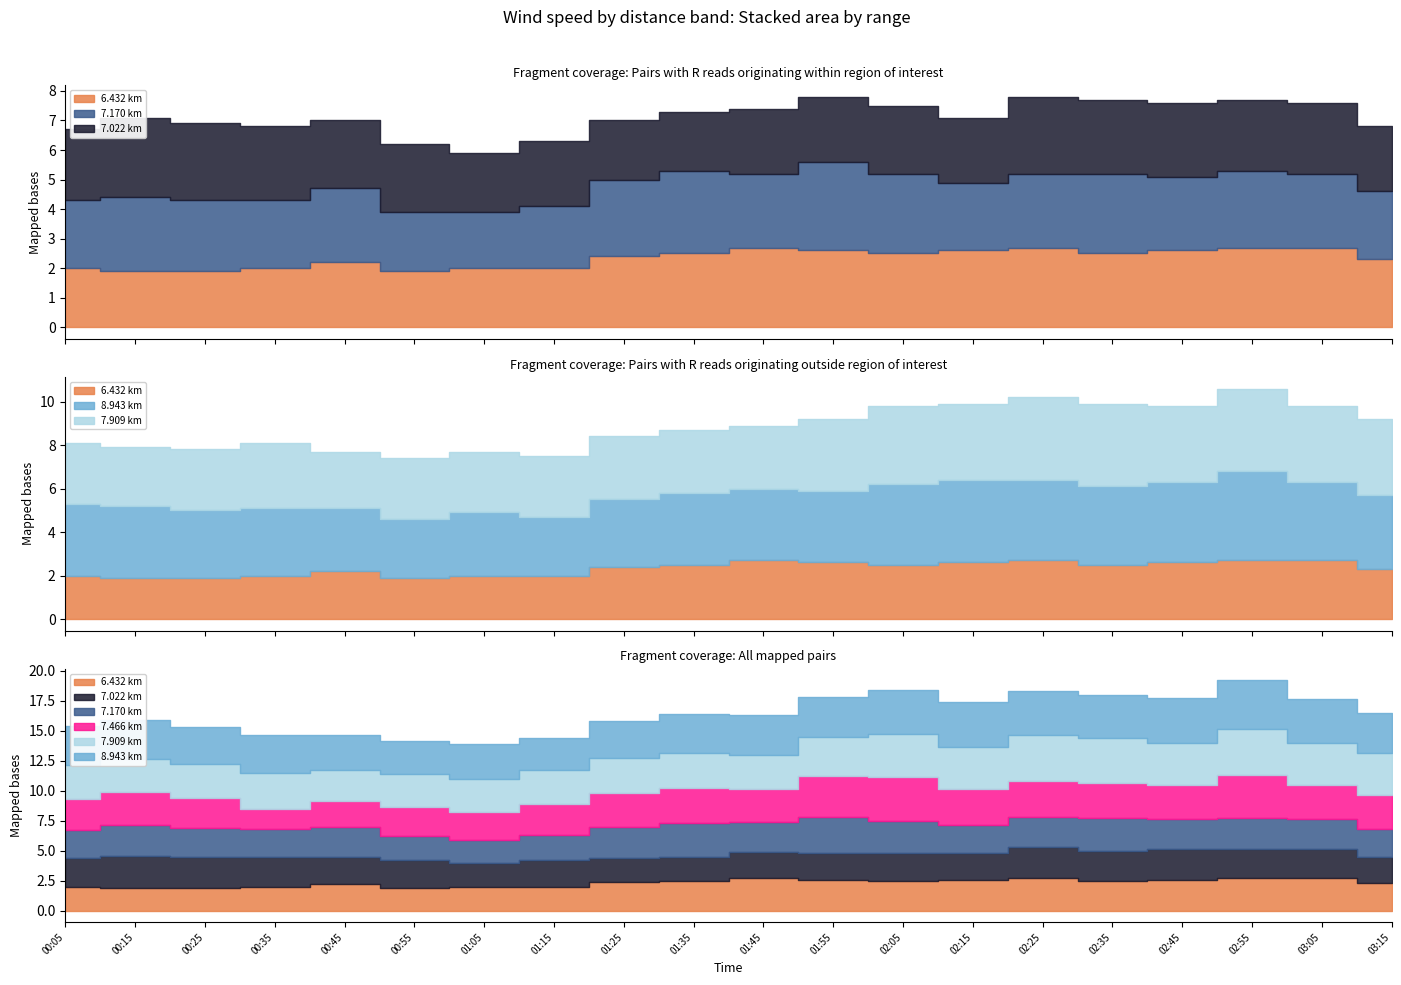

What is the difference between the maximum and minimum values in the 7.466 series?

1.9